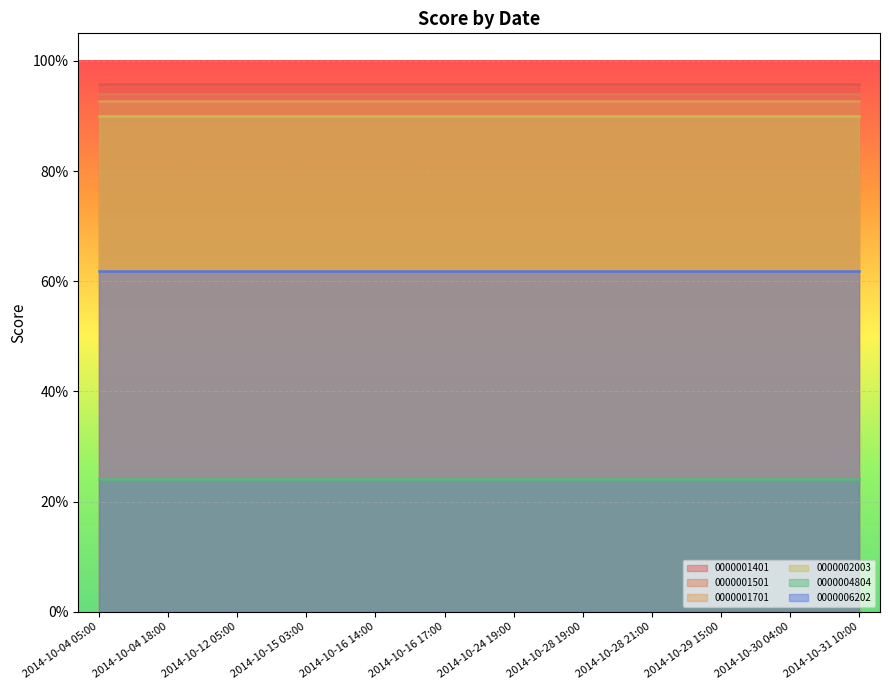

At which category is the sum across all series the highest?

2014-10-04 05:00